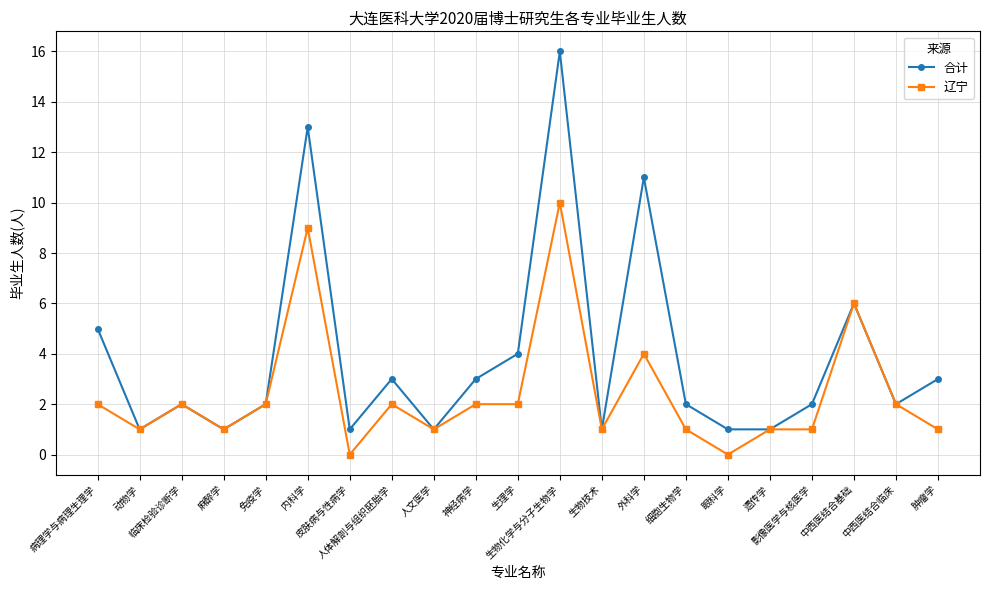

Which category has the highest value in the 辽宁 series?

生物化学与分子生物学